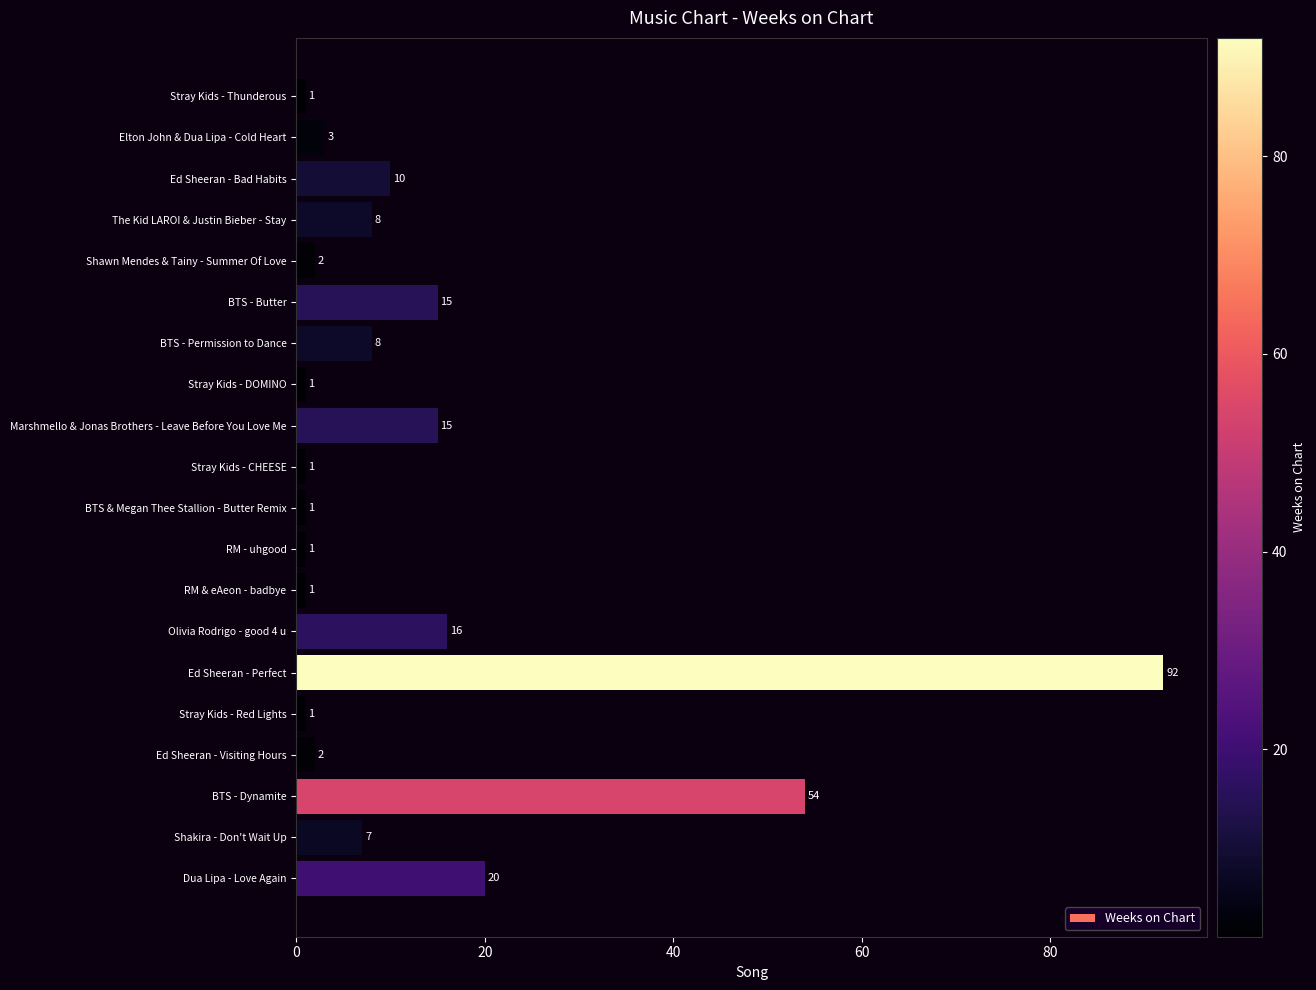

Which label corresponds to the largest value in the chart?

Ed Sheeran - Perfect